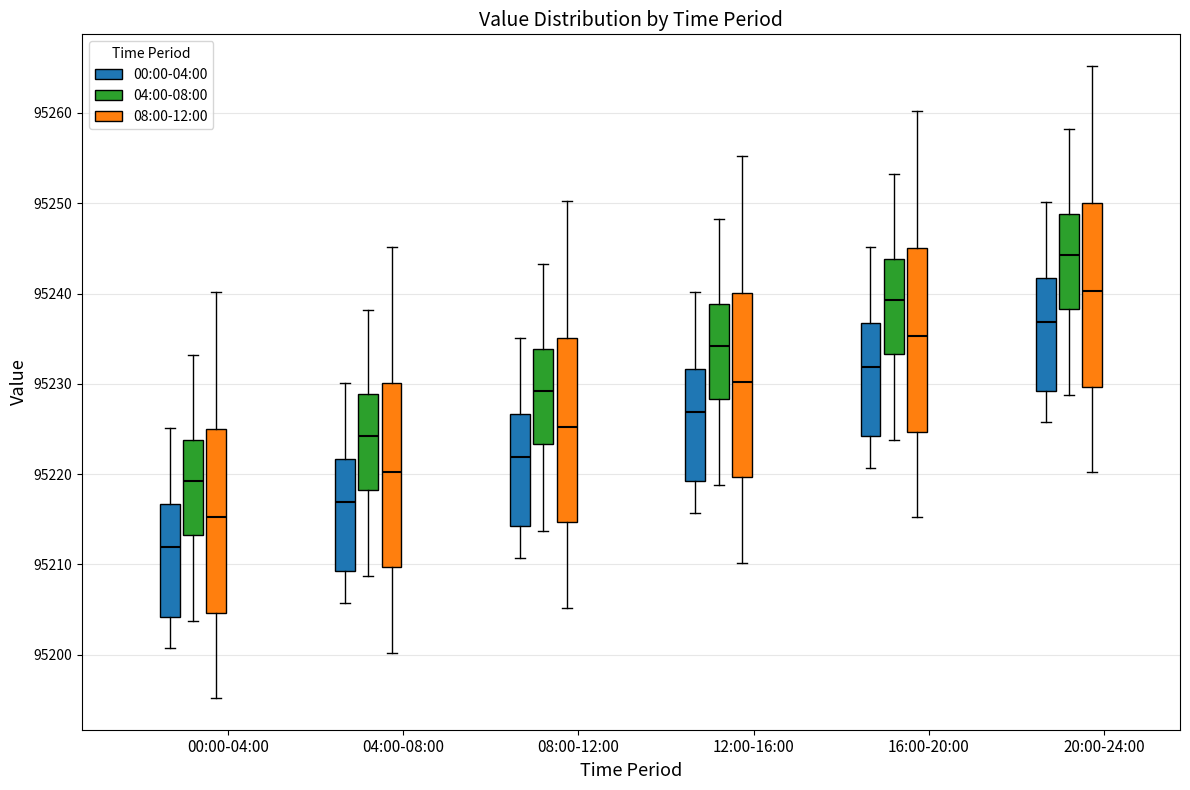

Reading left to right, read every box against the y-axis: the position of its median line, the range the box covers, and the ends of its whiskers. The values are not printed on the chart, so give them approximately, as read against the axis.

00:00-04:00 (00:00-04:00): median 95212, box 95204 to 95217, whiskers 95201 to 95225
00:00-04:00 (04:00-08:00): median 95219, box 95213 to 95224, whiskers 95204 to 95233
00:00-04:00 (08:00-12:00): median 95215, box 95205 to 95225, whiskers 95195 to 95240
04:00-08:00 (00:00-04:00): median 95217, box 95209 to 95222, whiskers 95206 to 95230
04:00-08:00 (04:00-08:00): median 95224, box 95218 to 95229, whiskers 95209 to 95238
04:00-08:00 (08:00-12:00): median 95220, box 95210 to 95230, whiskers 95200 to 95245
08:00-12:00 (00:00-04:00): median 95222, box 95214 to 95227, whiskers 95211 to 95235
08:00-12:00 (04:00-08:00): median 95229, box 95223 to 95234, whiskers 95214 to 95243
08:00-12:00 (08:00-12:00): median 95225, box 95215 to 95235, whiskers 95205 to 95250
12:00-16:00 (00:00-04:00): median 95227, box 95219 to 95232, whiskers 95216 to 95240
12:00-16:00 (04:00-08:00): median 95234, box 95228 to 95239, whiskers 95219 to 95248
12:00-16:00 (08:00-12:00): median 95230, box 95220 to 95240, whiskers 95210 to 95255
16:00-20:00 (00:00-04:00): median 95232, box 95224 to 95237, whiskers 95221 to 95245
16:00-20:00 (04:00-08:00): median 95239, box 95233 to 95244, whiskers 95224 to 95253
16:00-20:00 (08:00-12:00): median 95235, box 95225 to 95245, whiskers 95215 to 95260
20:00-24:00 (00:00-04:00): median 95237, box 95229 to 95242, whiskers 95226 to 95250
20:00-24:00 (04:00-08:00): median 95244, box 95238 to 95249, whiskers 95229 to 95258
20:00-24:00 (08:00-12:00): median 95240, box 95230 to 95250, whiskers 95220 to 95265